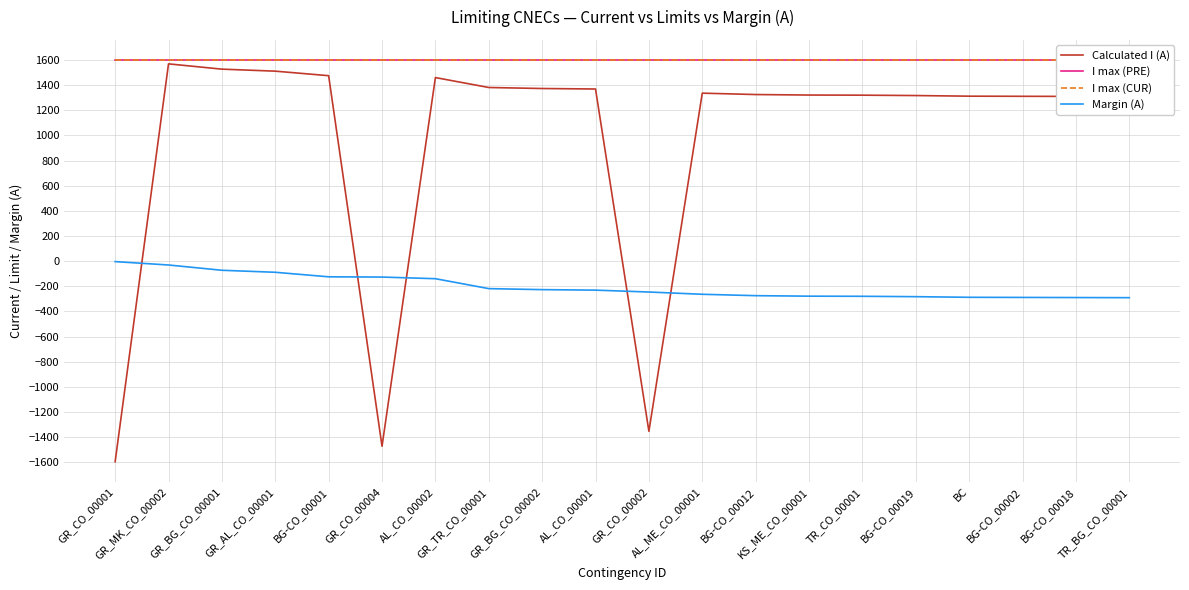

What is the approximate value of Calculated I (A) at TR_BG_CO_00001?

1309